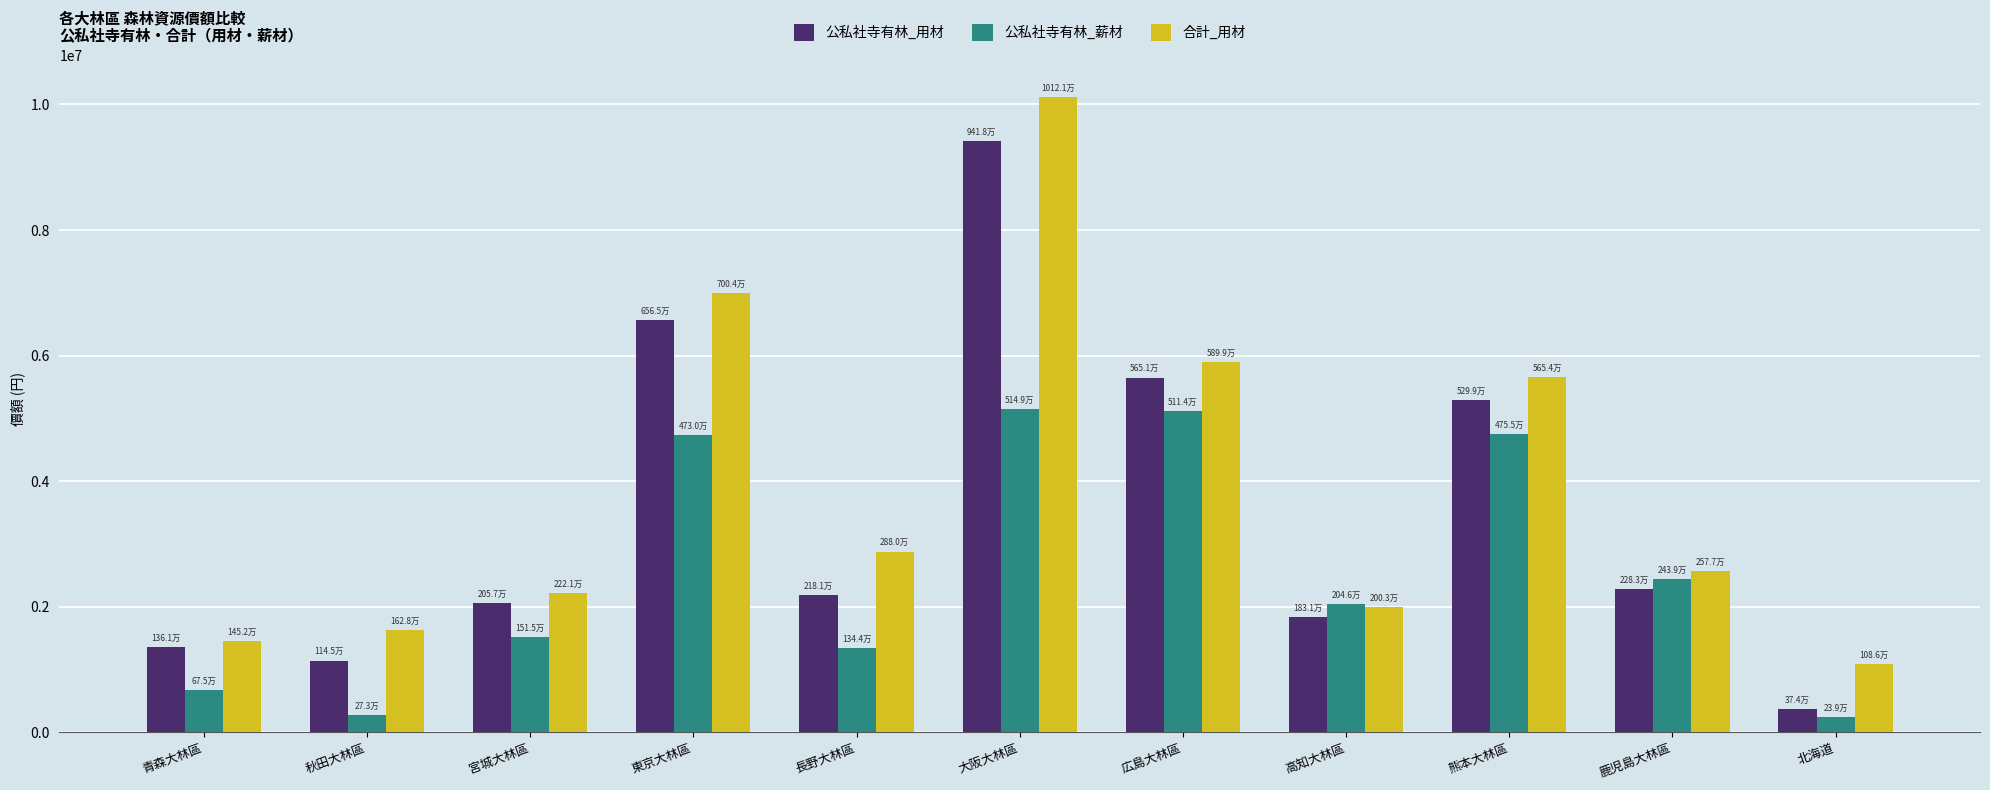

How many categories are shown in the chart?

11